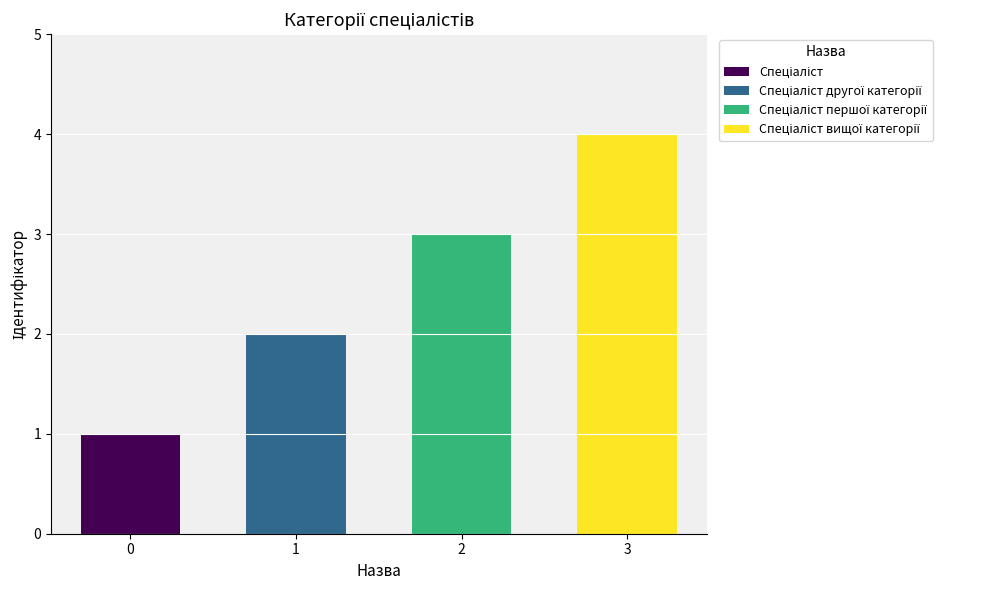

The chart shows a value of 3 at 2. True or false?

True